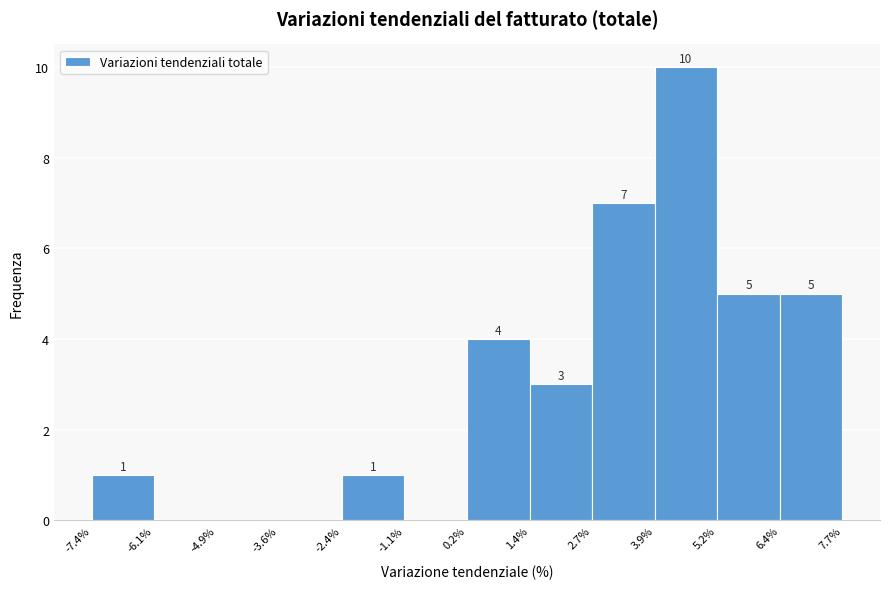

Over which range of the x-axis is the bar tallest?

3.9% to 5.2%